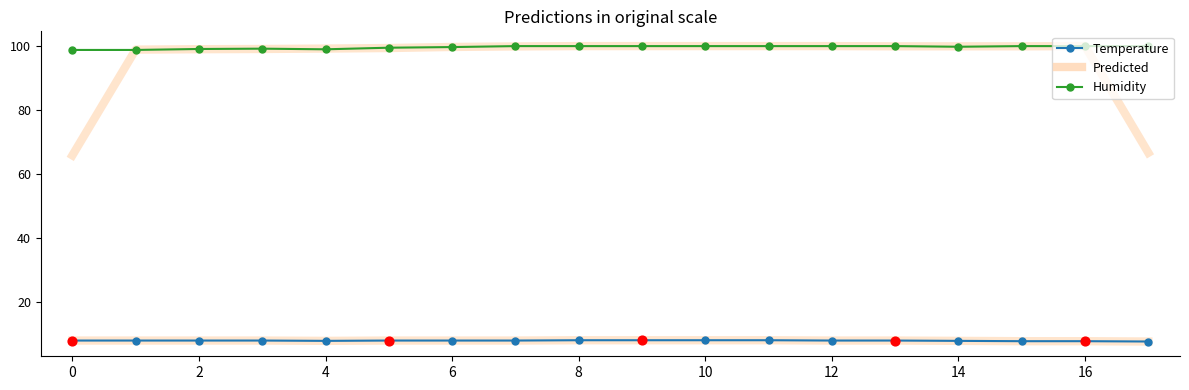

What is the smallest value displayed?

7.7